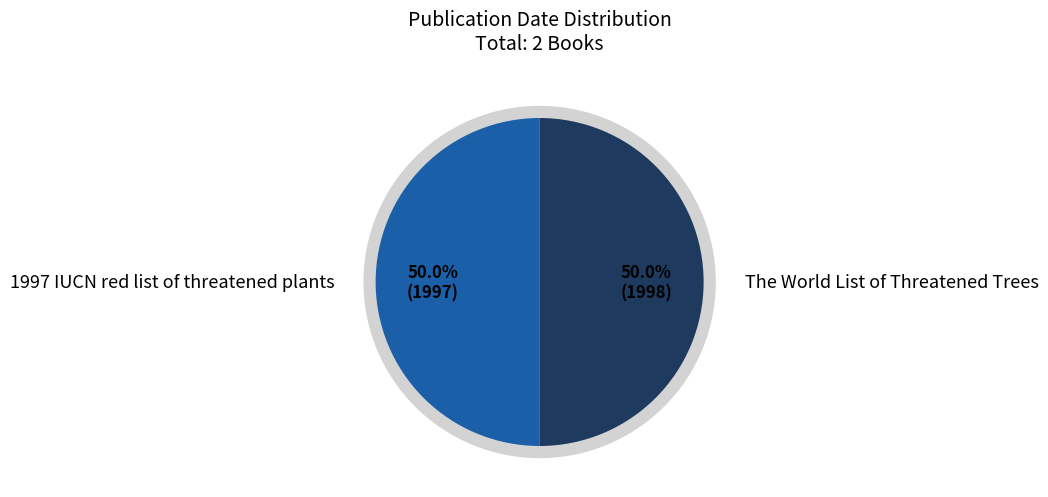

Rank the categories by value from lowest to highest.

1997 IUCN red list of threatened plants, The World List of Threatened Trees